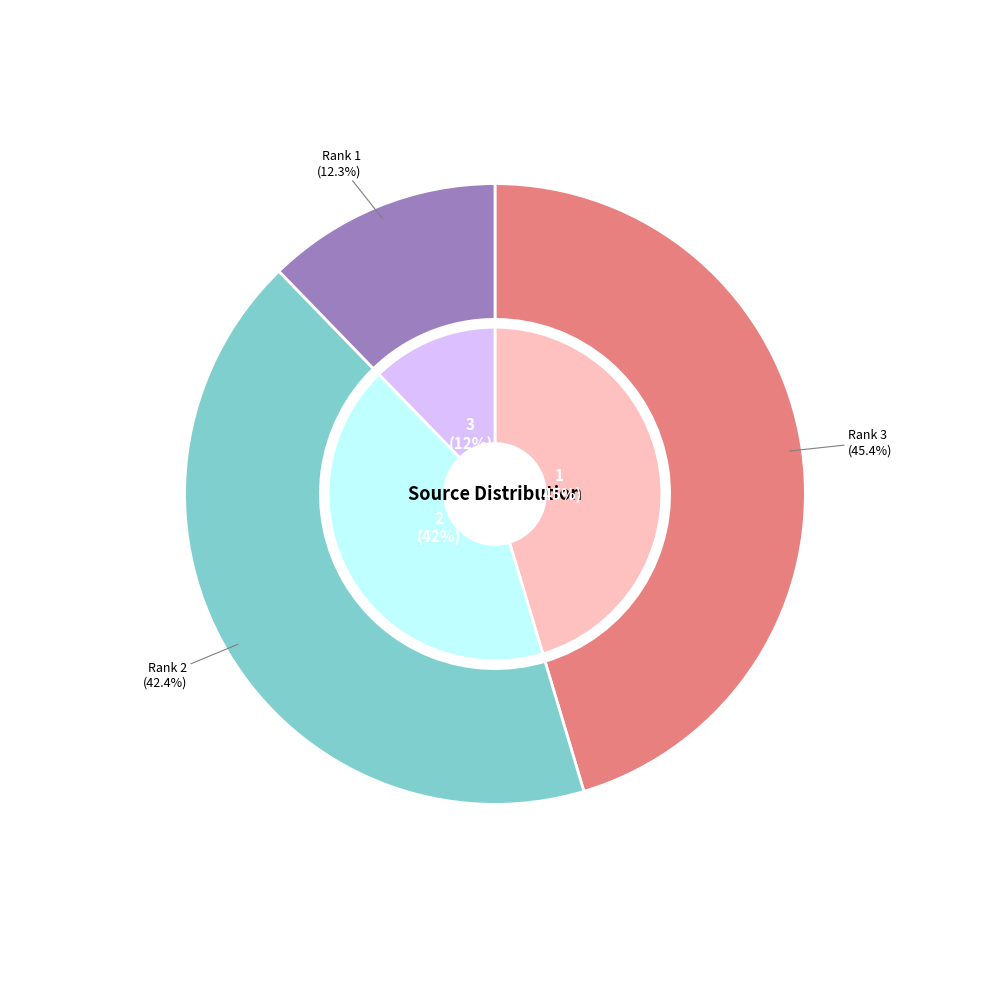

To the nearest percent, what is the average slice percentage?

33%